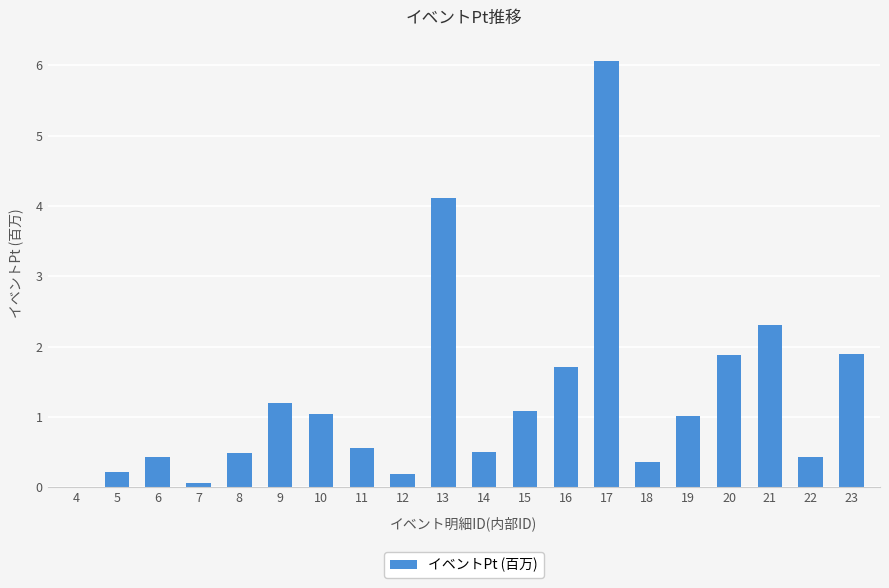

Is it true that the value at 4 is 0.0?

True